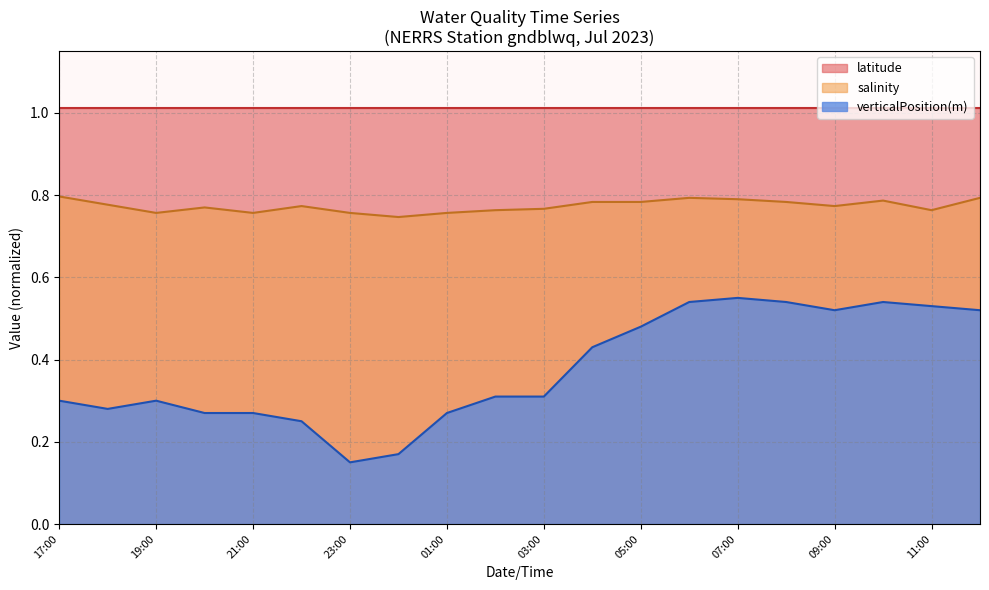

Is the value of salinity at 2023-07-11T12:00 greater than the value of verticalPosition(m) at 2023-07-11T03:00?

Yes